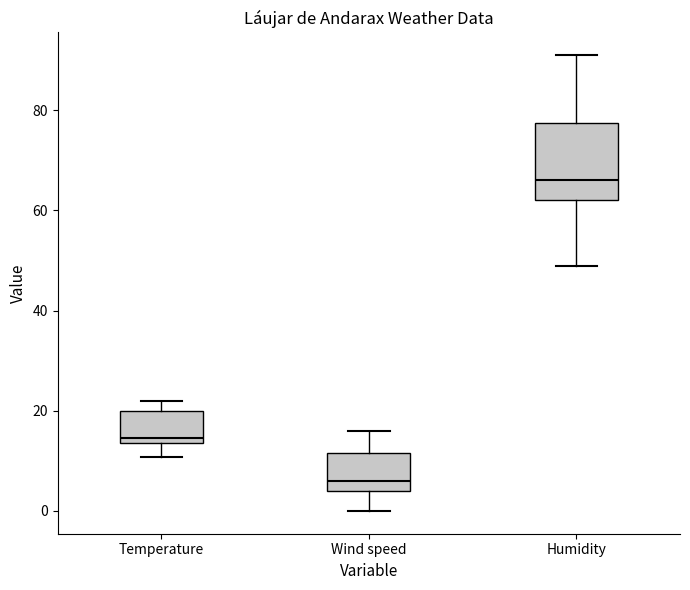

Which box's median line is the highest?

Humidity